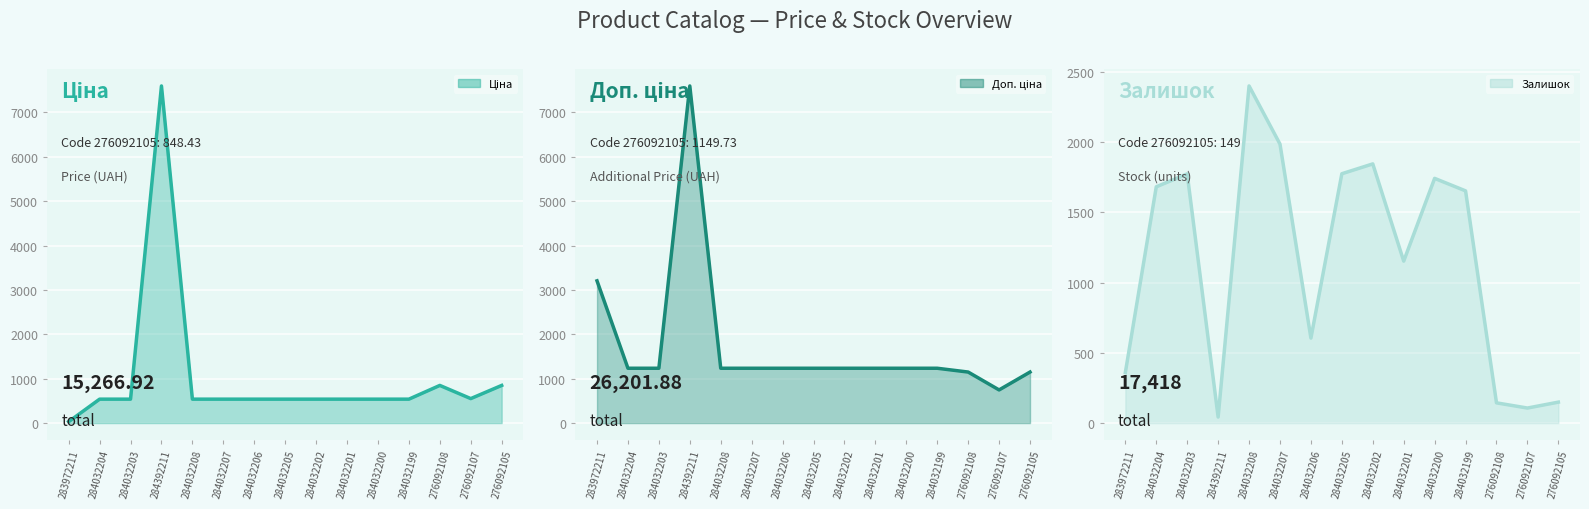

Which series has the widest spread of values?

Ціна